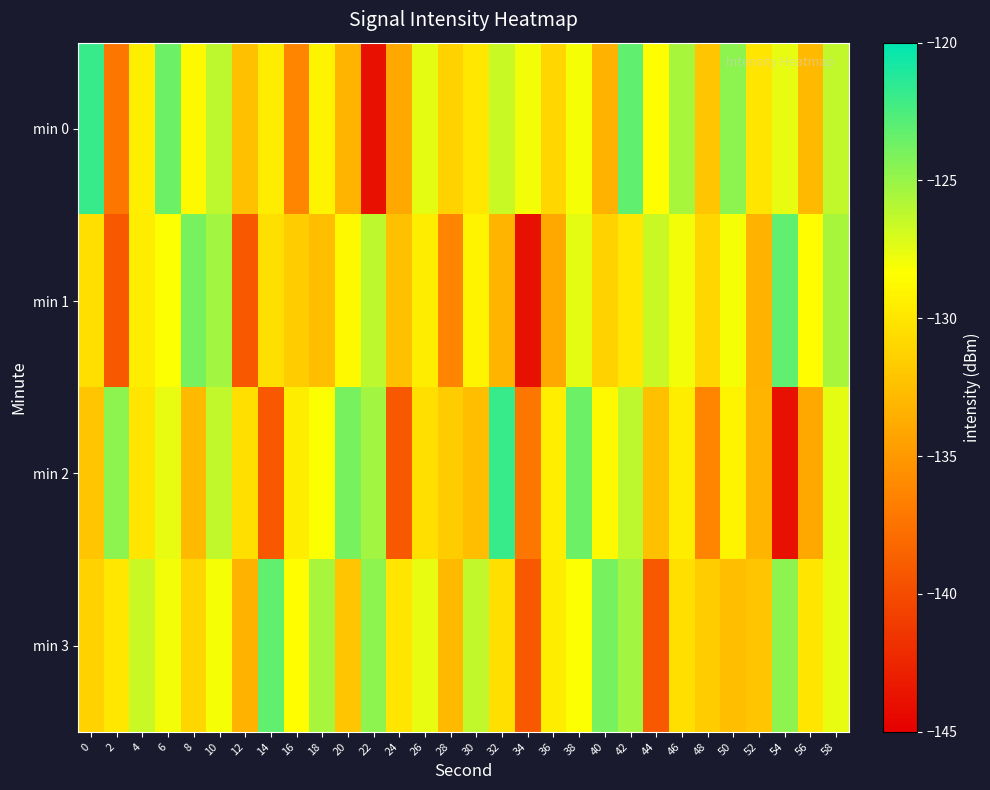

At which category is the sum across all series the highest?

42